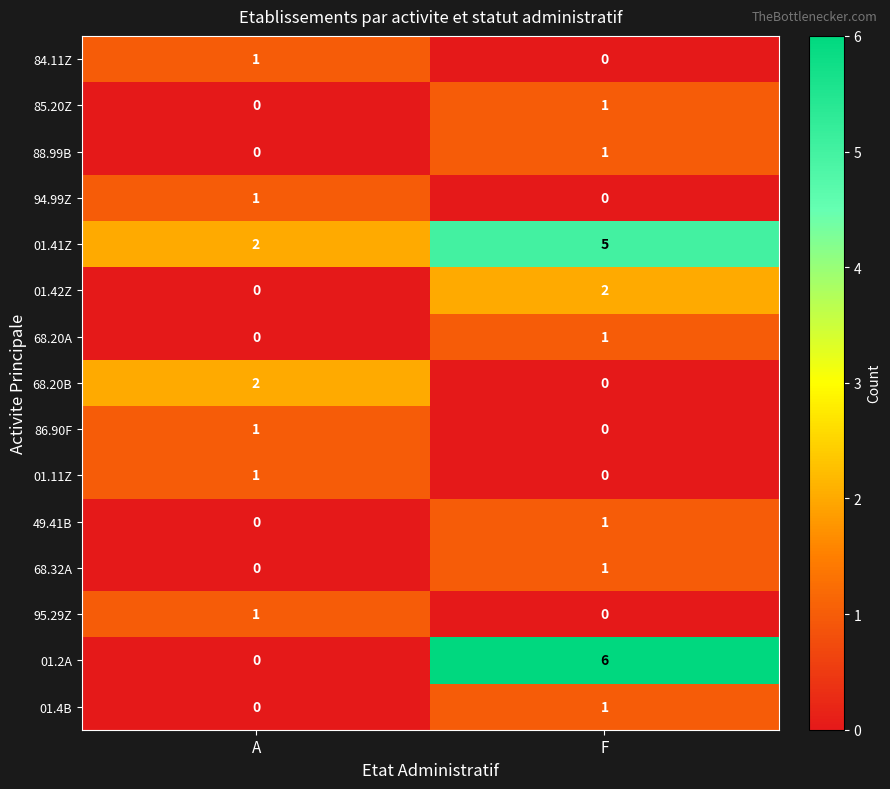

What is the total value across all series at F?

19